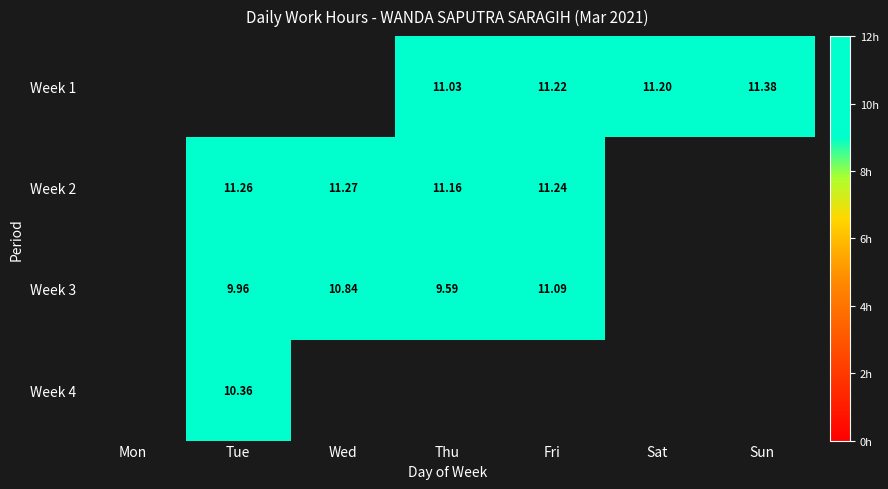

Count the number of categories in the chart.

7